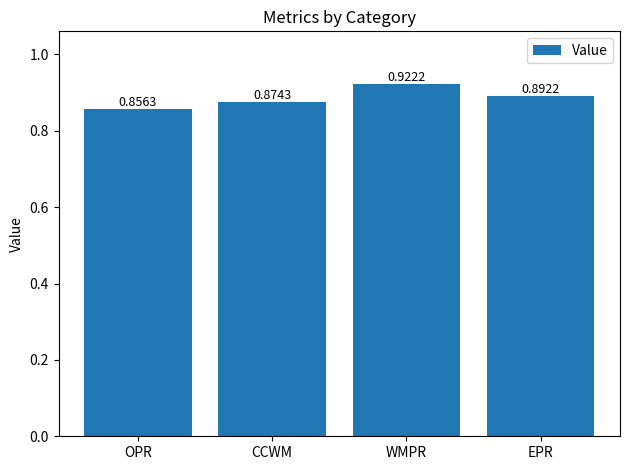

What is the sum of the values at CCWM and WMPR?

1.8